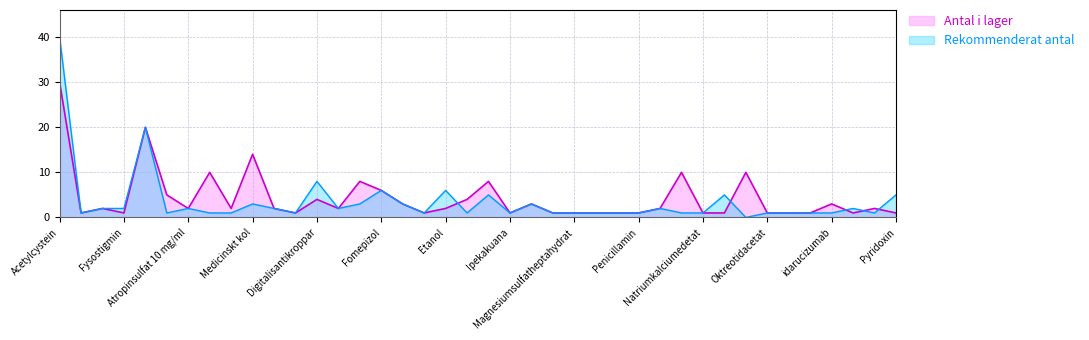

What is the label of the 40th point from the left?

Pyridoxin